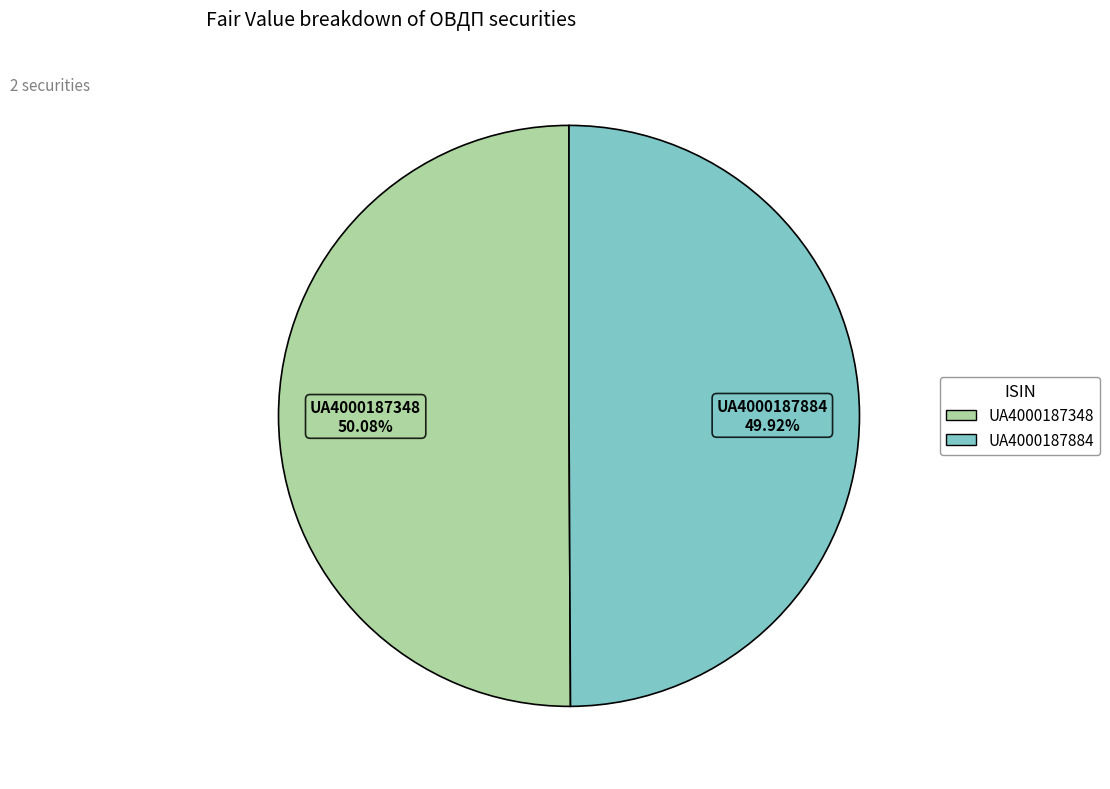

What percentage is the UA4000187348 slice, to the nearest percent?

50%